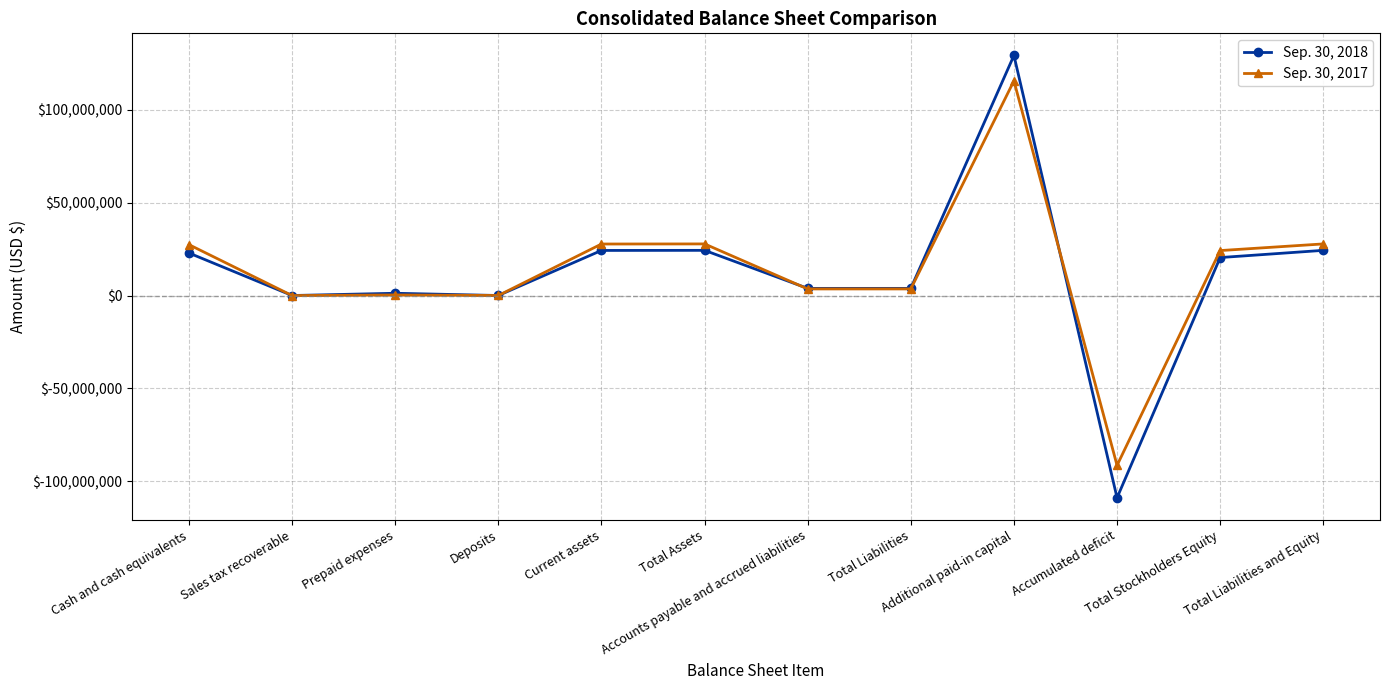

What is the total value across all series at Accumulated deficit?

-200410525